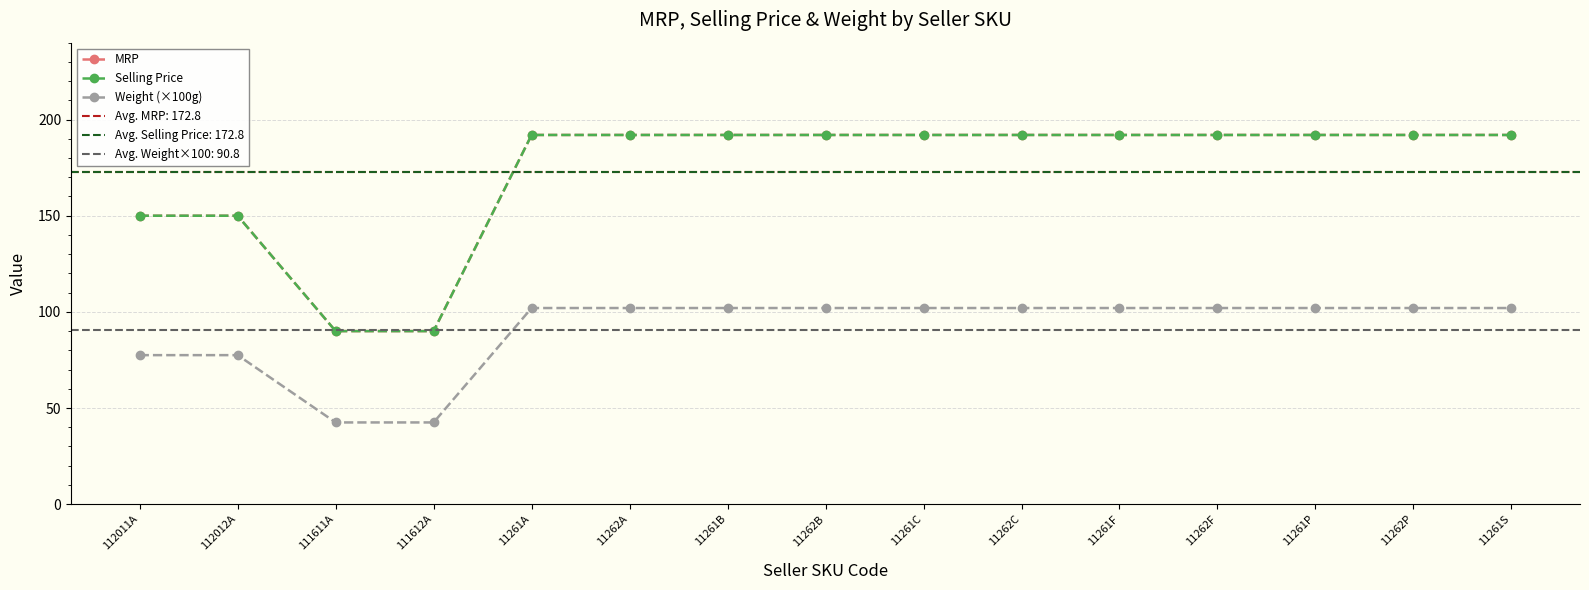

Which category has the highest value in the Weight (×100g) series?

11261A